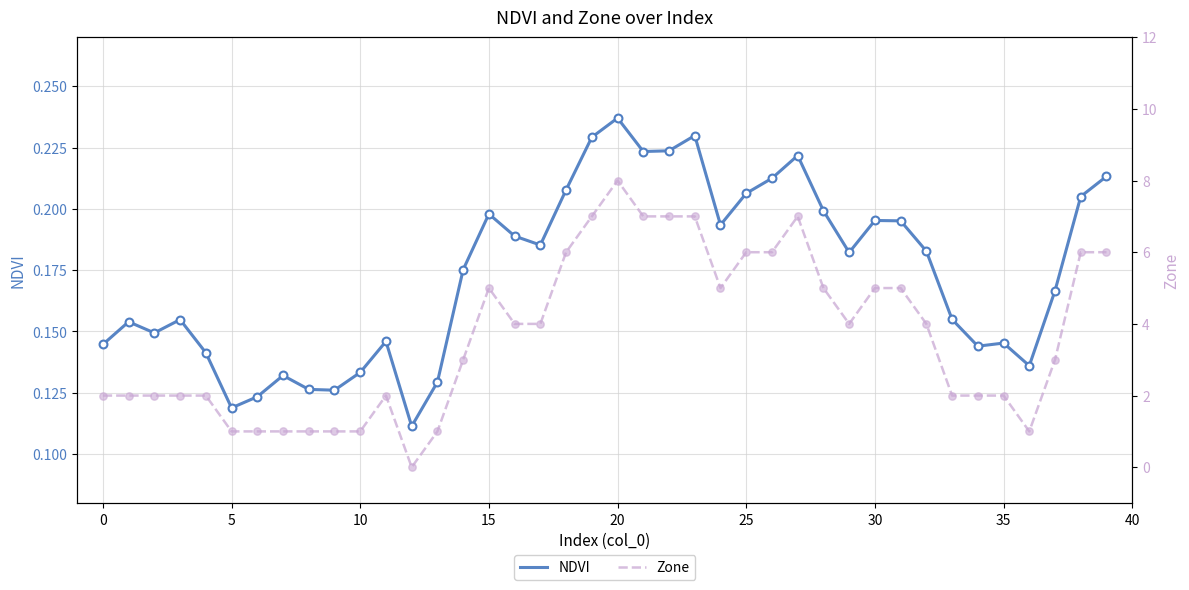

Which series reaches the maximum Y coordinate?

Zone